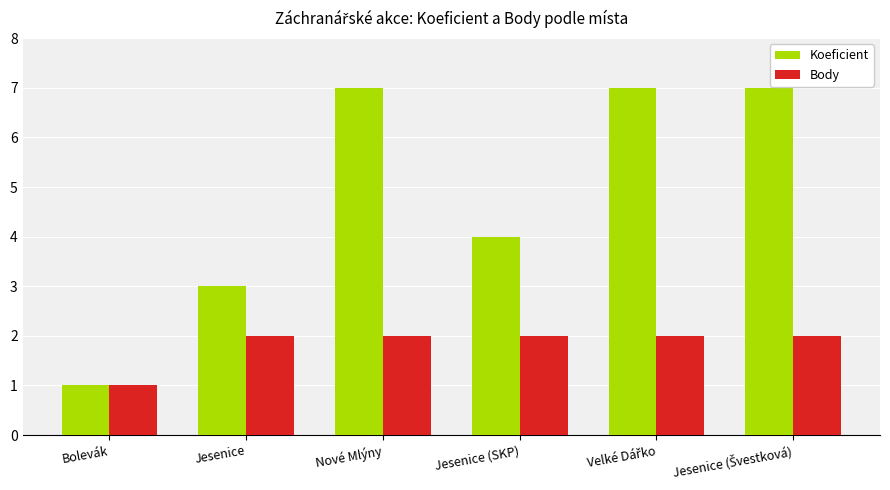

Rank the series by their average value, from highest to lowest.

Koeficient, Body